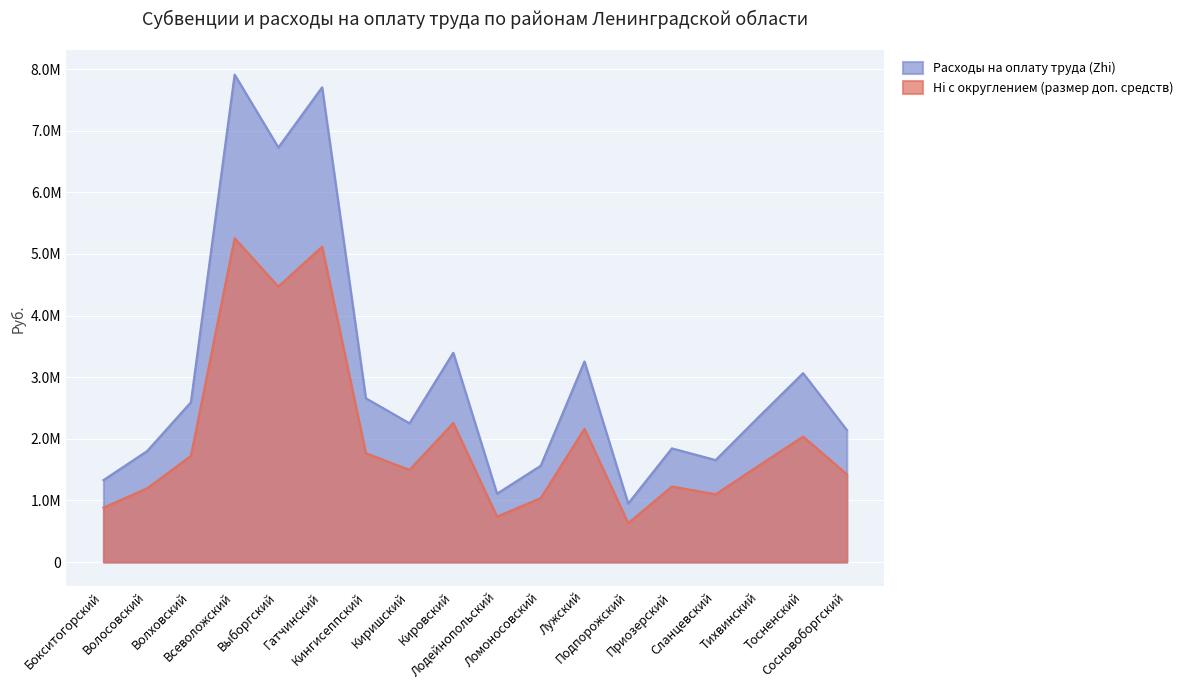

What are all the series names shown in the legend?

Расходы на оплату труда (Zhi), Hi с округлением (размер доп. средств)